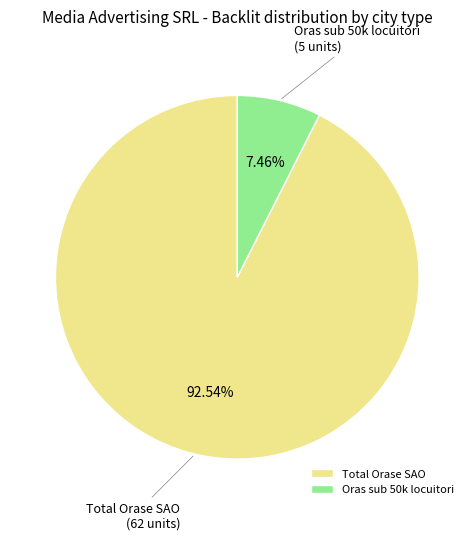

True or false: Total Orase SAO accounts for 93% of the total.

True